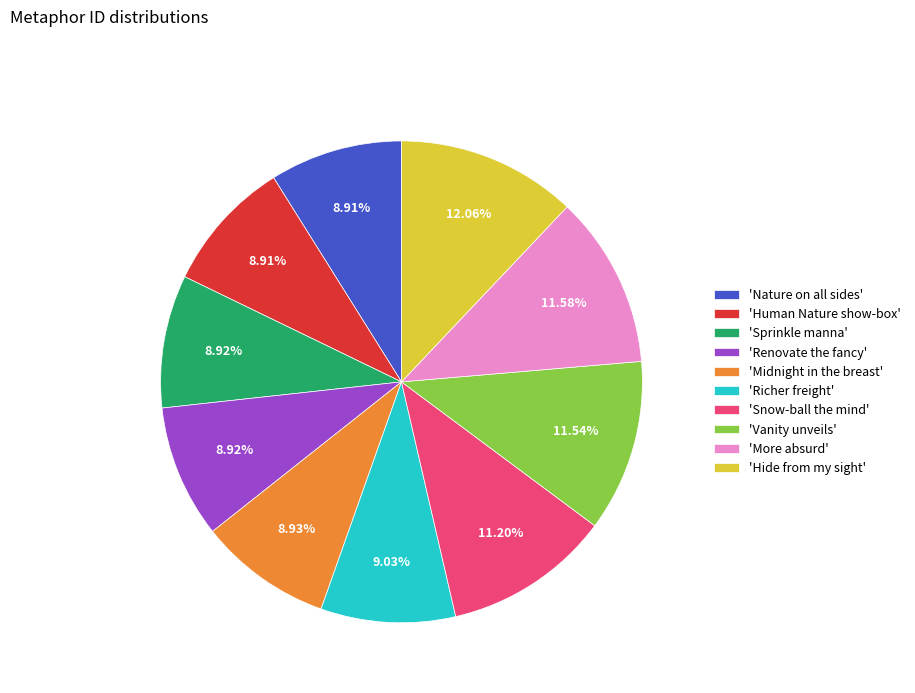

Is there any slice that represents more than half of the pie?

No